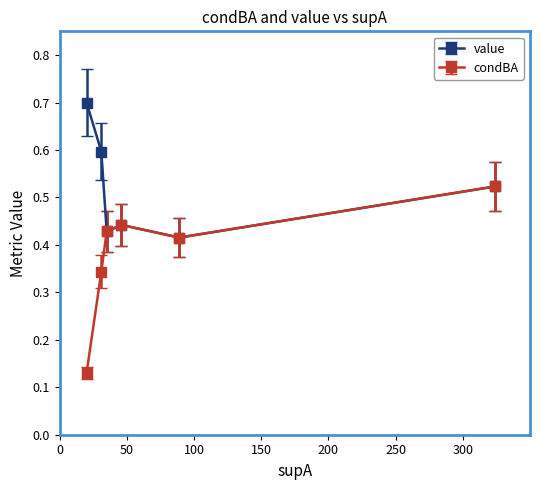

What is the maximum value shown in the chart?

0.7